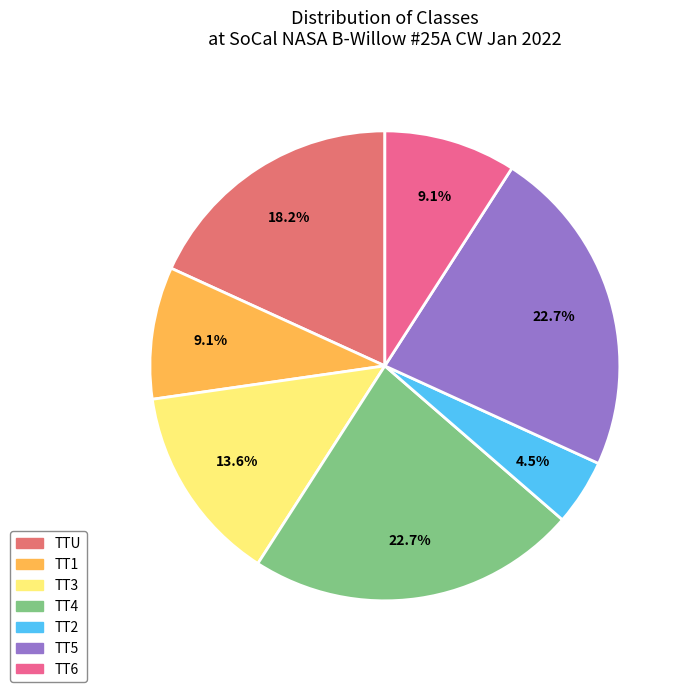

Is the sum of TT1 and TT5 greater than half?

No